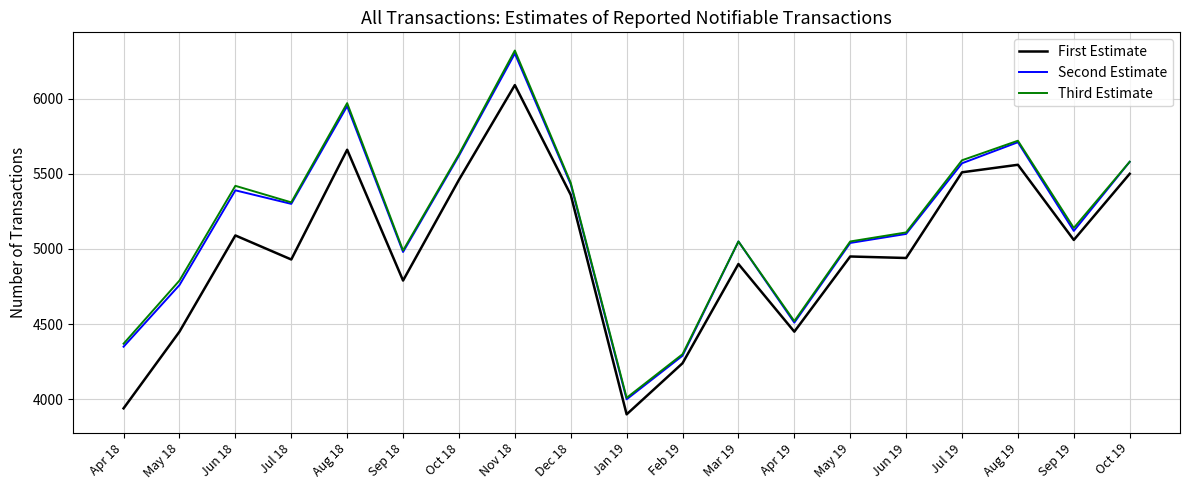

Is this an area chart (filled region under the line)?

No